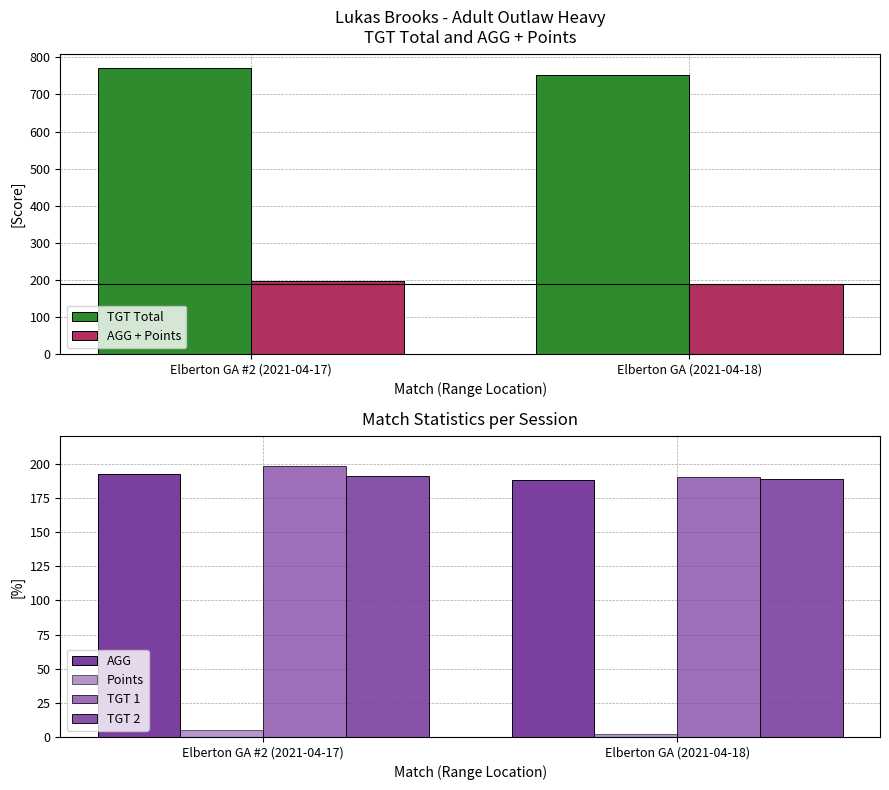

How many values in the TGT Total series are below 771?

1